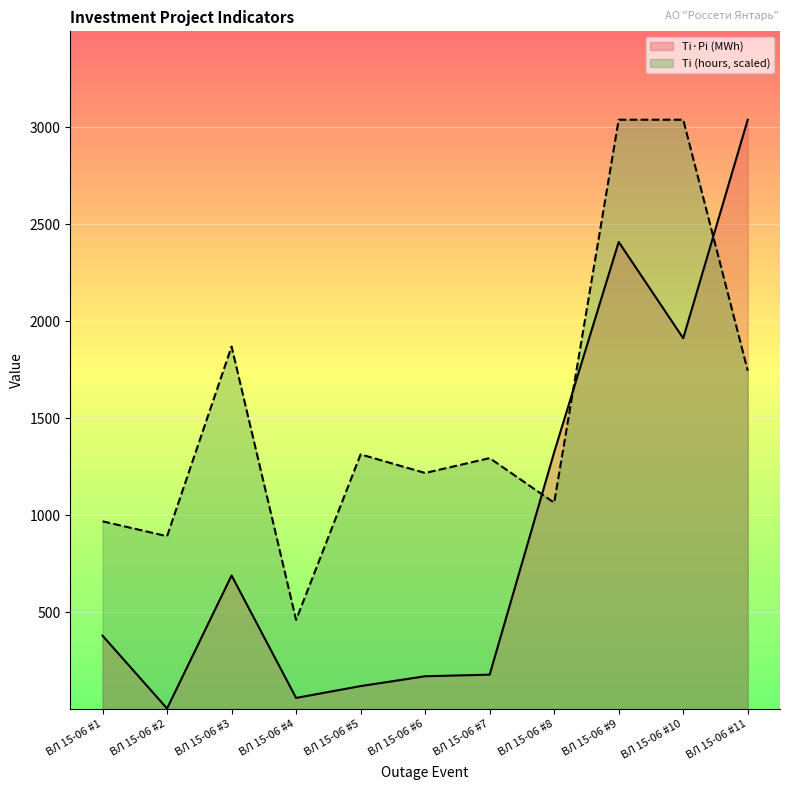

Reading left to right, extract all data points from this chart.

Ti·Pi (MWh): 378.7	3.1	689.0	57.6	118.7	169.3	177.8	1324.6	2409.2	1912.6	3039.4
Ti (hours): 968.4	891.7	1869.7	460.2	1313.5	1217.7	1294.4	1064.3	3039.4	3039.4	1745.0